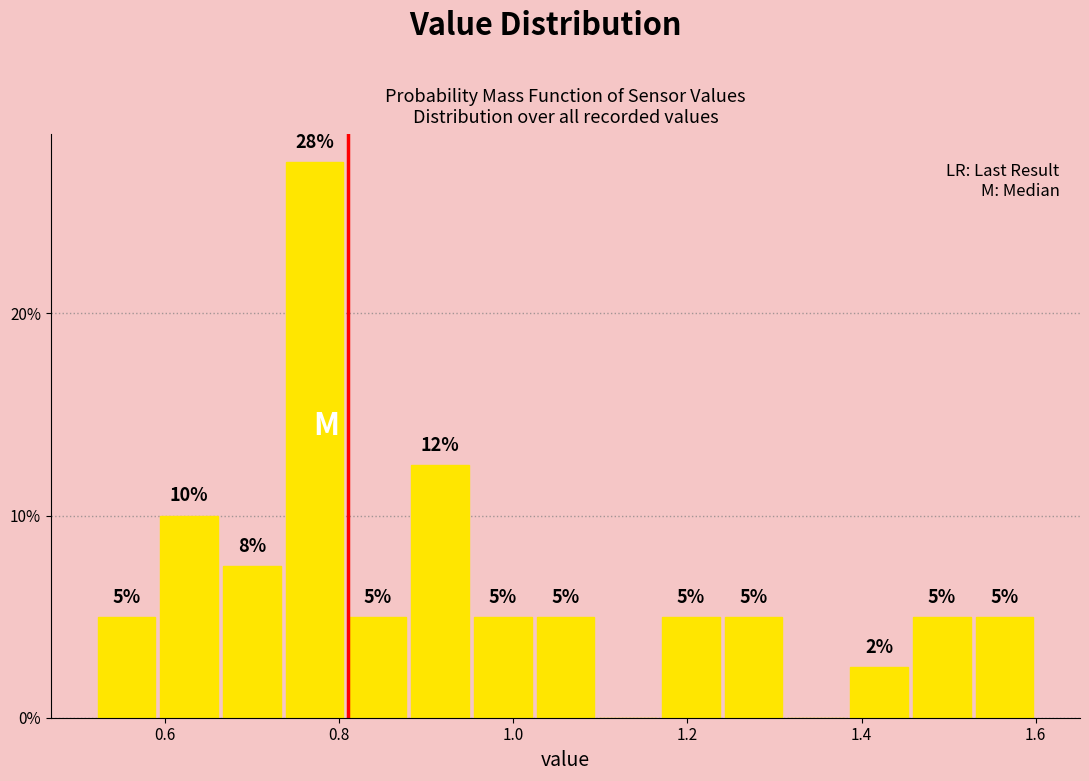

Around what value on the x-axis is the tallest bar? Give the approximate position of its centre, as read against the axis.

0.78